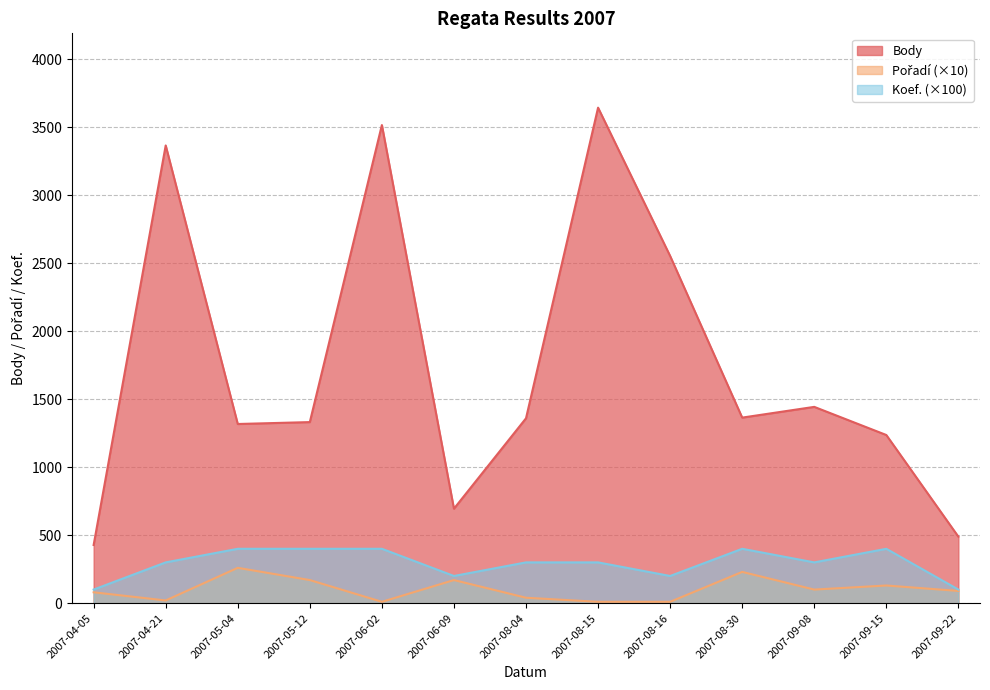

What is the label of the 12th point from the right?

2007-04-21